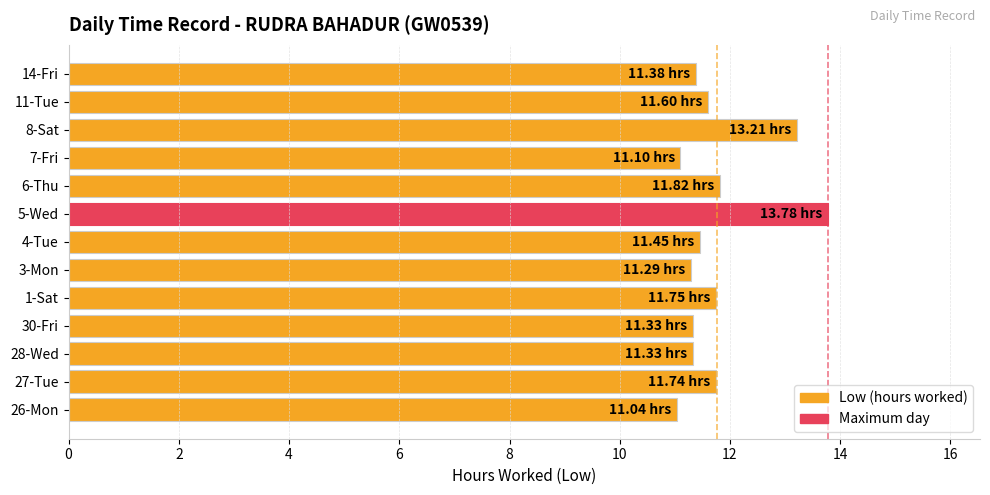

What is the sum of all values?

152.8